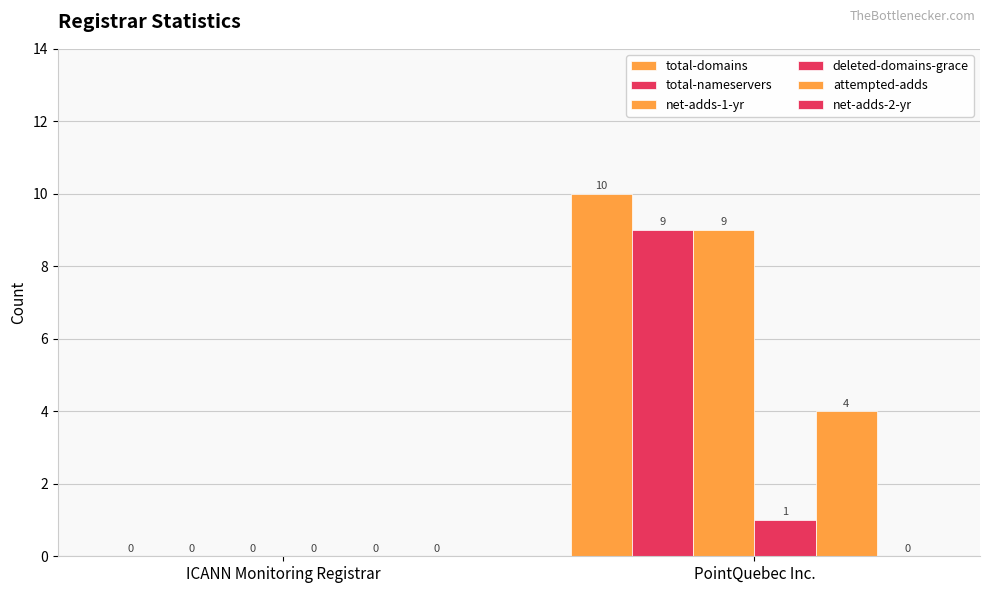

What is the label of the 1st bar from the left?

ICANN Monitoring Registrar